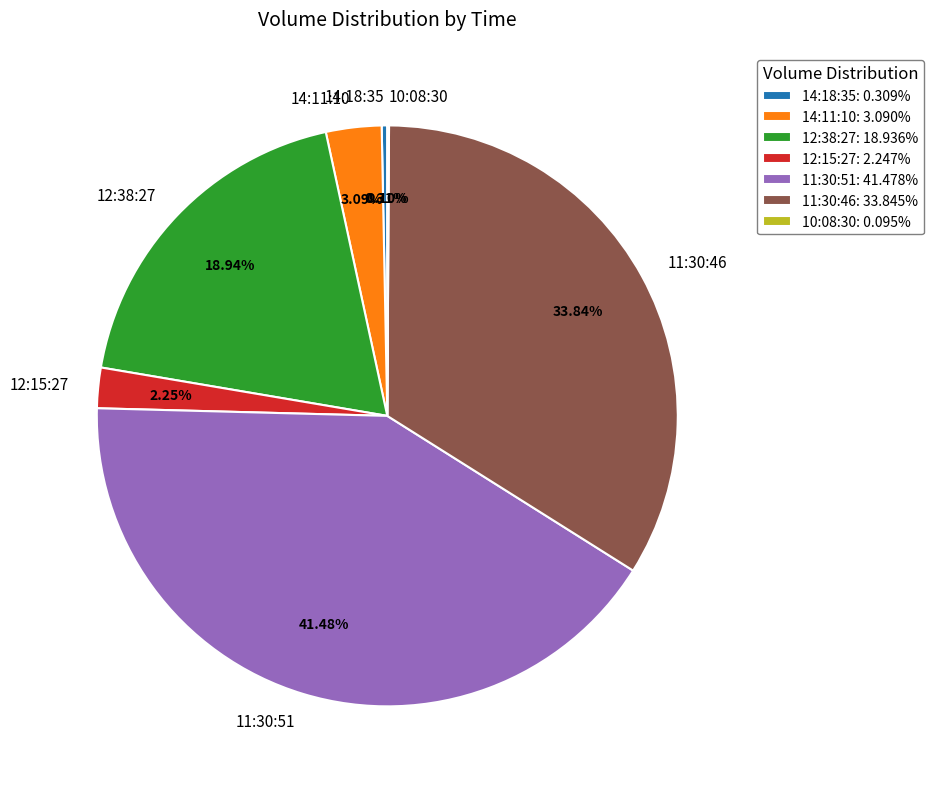

To the nearest percent, what is the difference between the largest and smallest slice percentages?

41%